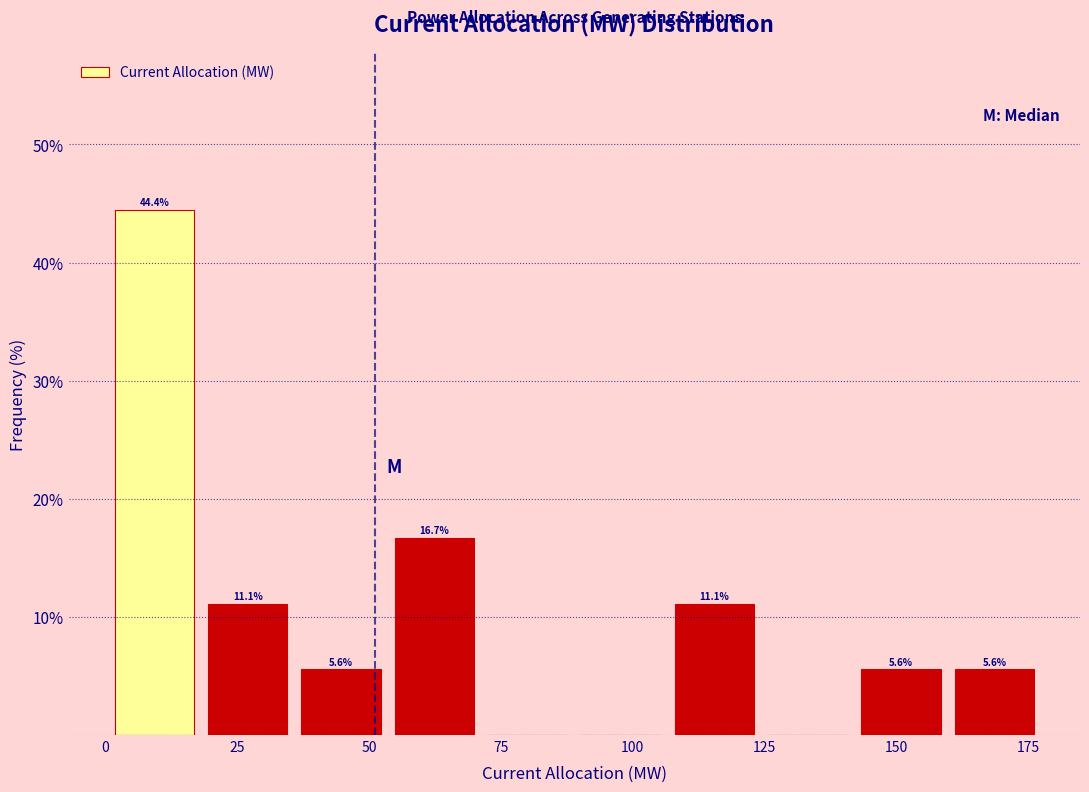

Read against the x-axis, roughly where is the centre of the tallest bar?

10